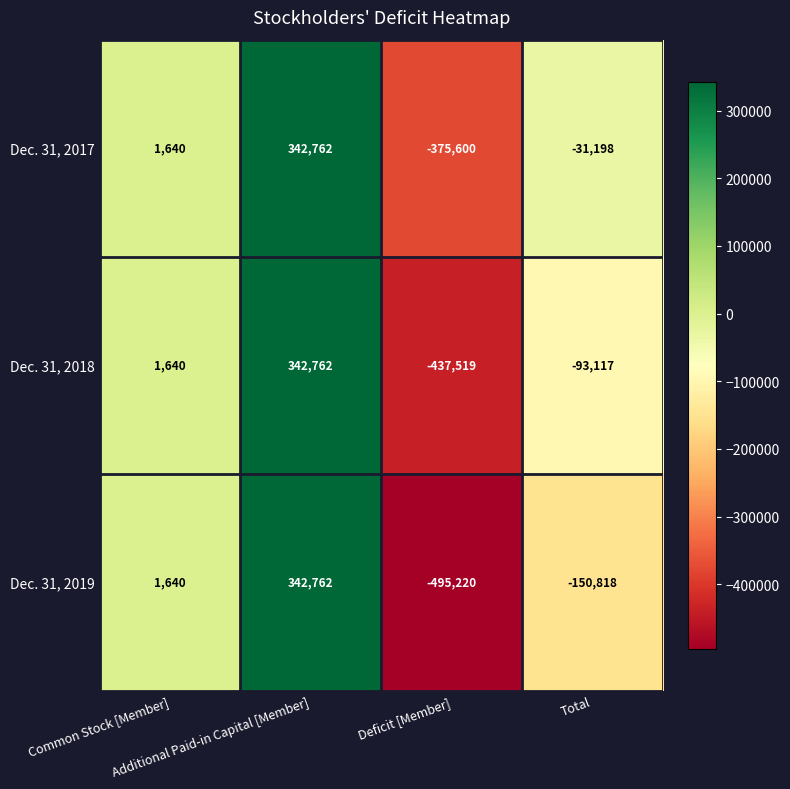

Which category has the lowest value across all series?

Deficit [Member]